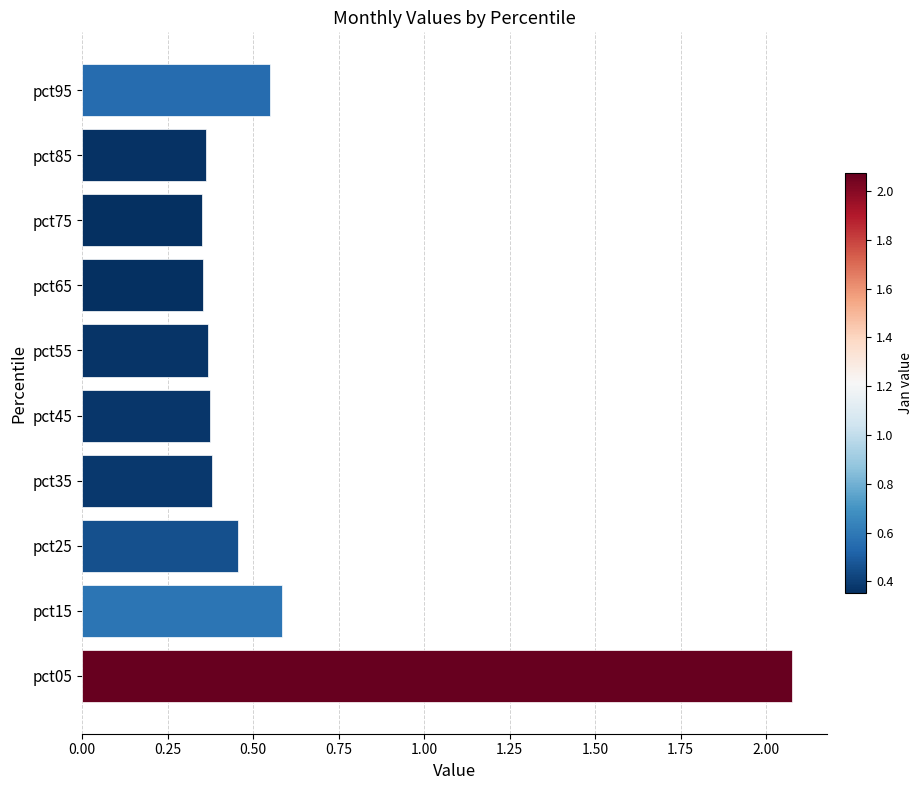

Which category has the highest value across all series?

pct05